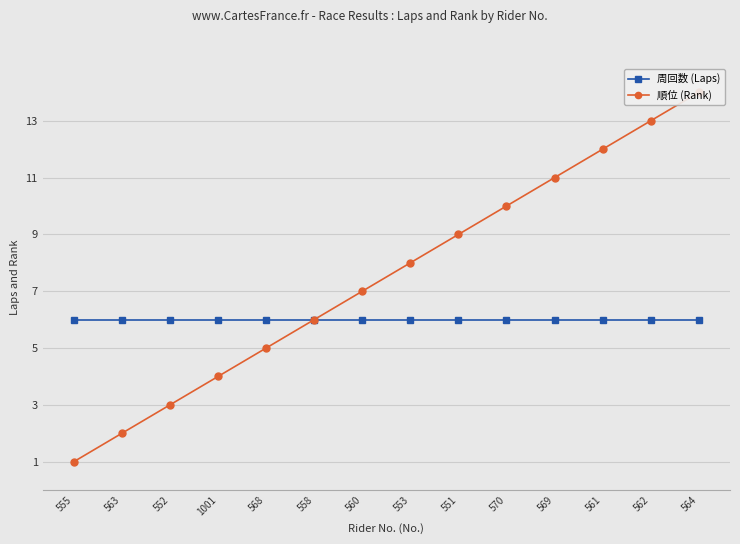

Rank the series by their maximum value, from lowest to highest.

周回数 (Laps), 順位 (Rank)